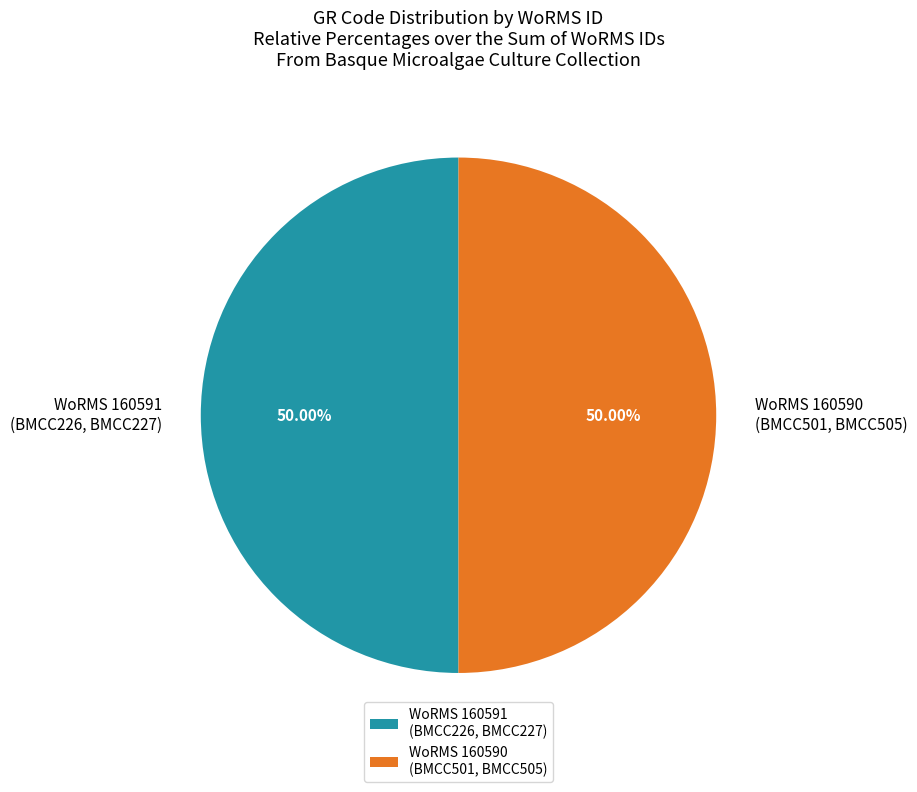

What is the ratio of the value at WoRMS 160590 (BMCC501, BMCC505) to the value at WoRMS 160591 (BMCC226, BMCC227)?

1.0